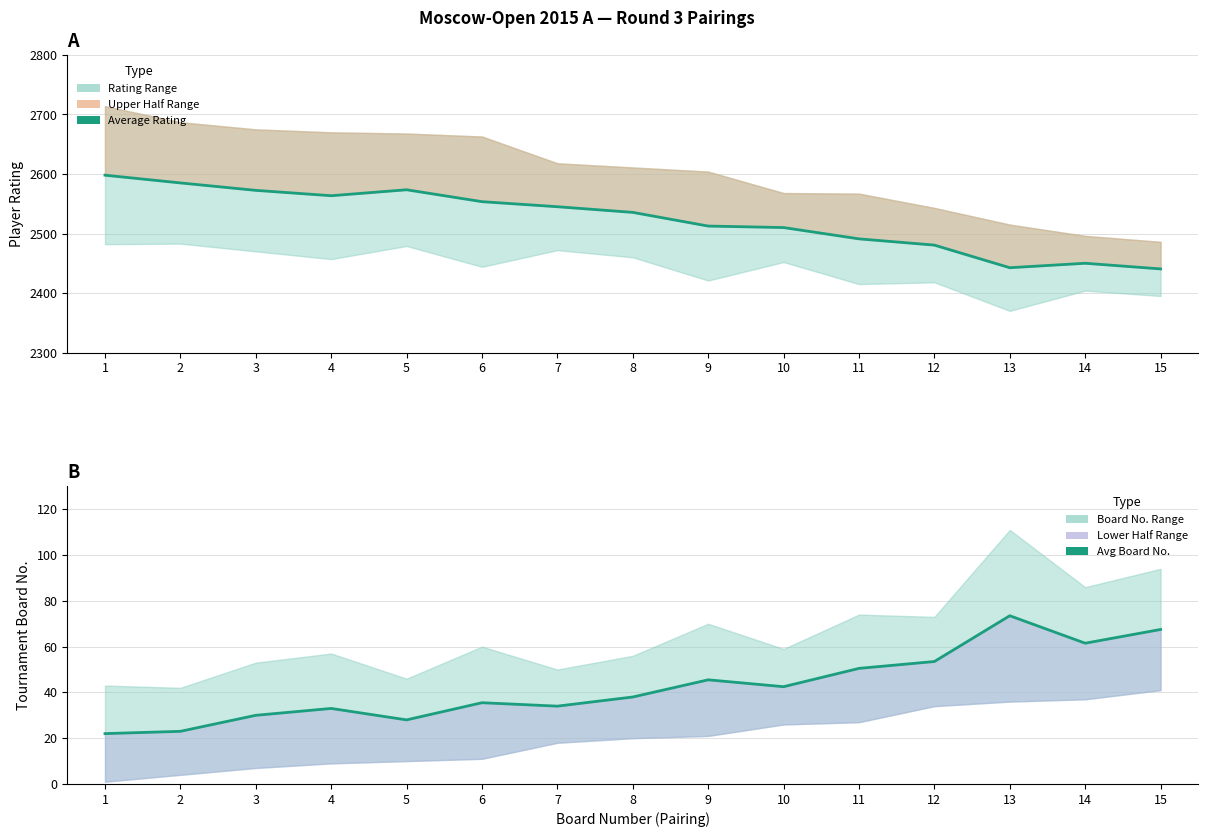

True or false: Average Rating and Avg Board No. intersect in this chart.

False